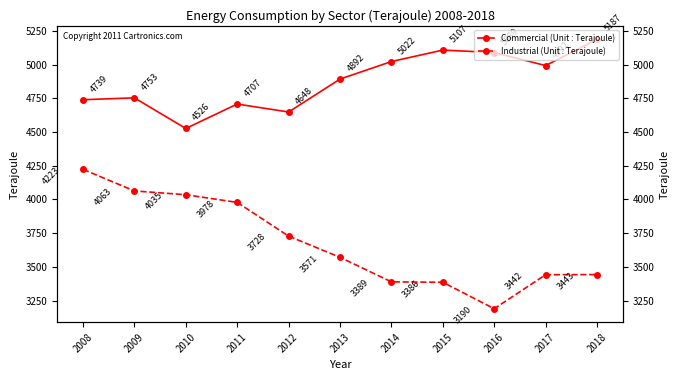

What is the sum of all Industrial (Unit : Terajoule) values?

40448